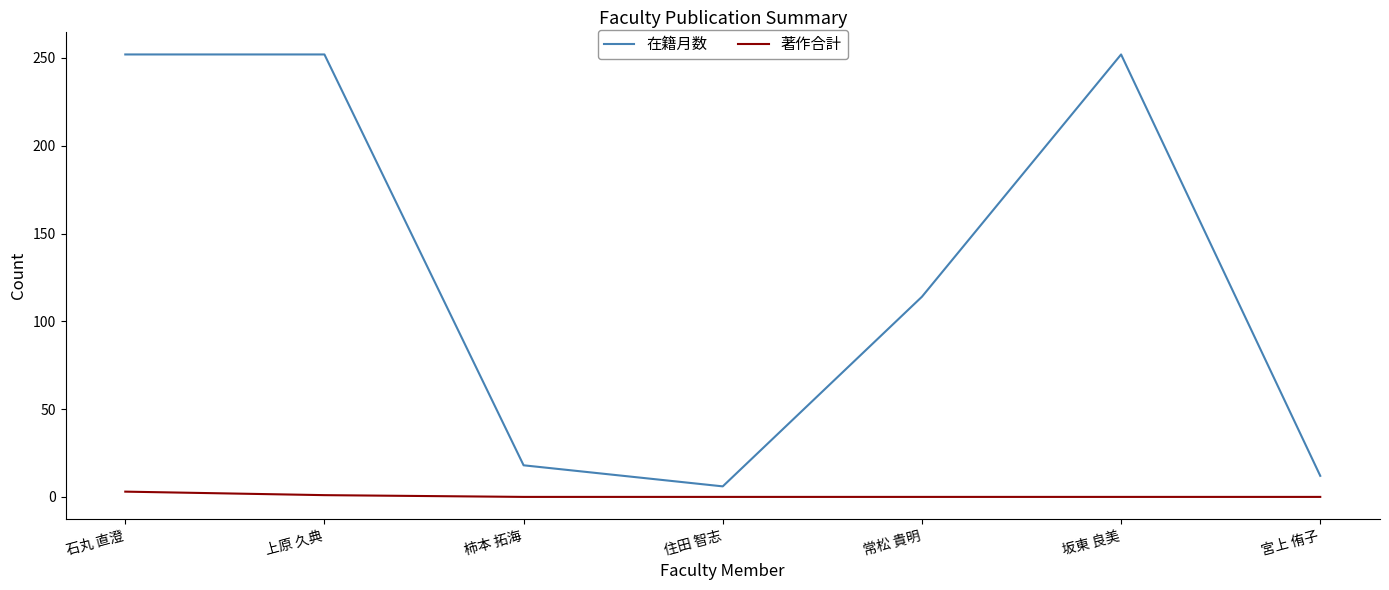

At 坂東 良美, list the series in order from smallest to largest.

著作合計, 在籍月数